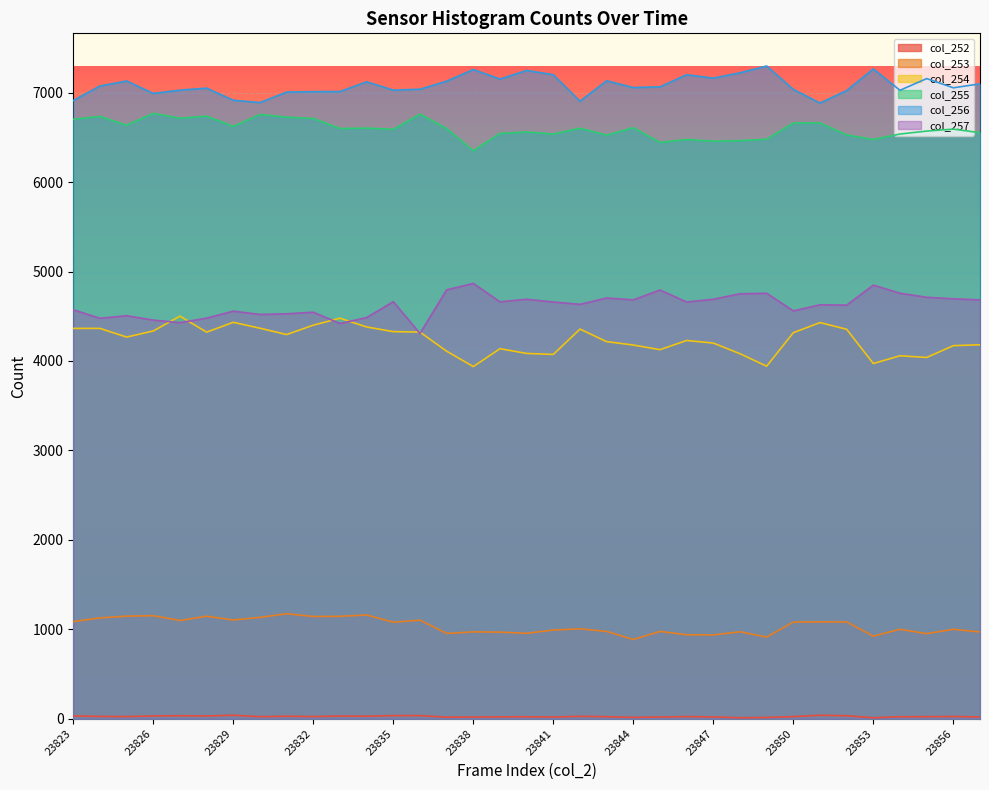

What is the minimum value for col_254?

3937